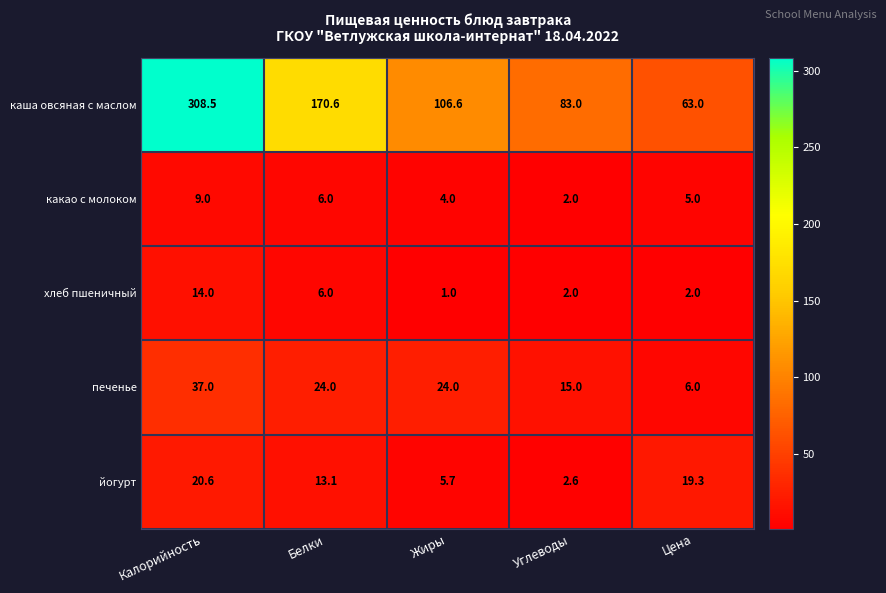

At how many categories does at least one series exceed 248?

1